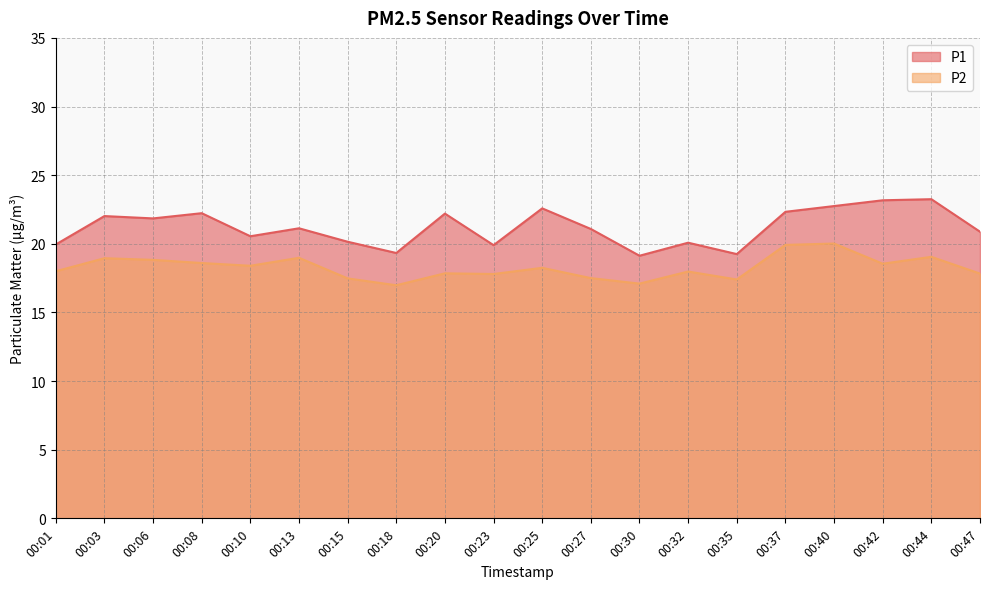

Reading left to right, transcribe all the data shown in this chart.

P1: 00:01=19.9	00:03=22.0	00:06=21.9	00:08=22.2	00:10=20.6	00:13=21.1	00:15=20.1	00:18=19.3	00:20=22.2	00:23=19.9	00:25=22.6	00:27=21.1	00:30=19.1	00:32=20.1	00:35=19.2	00:37=22.3	00:40=22.8	00:42=23.2	00:44=23.2	00:47=20.9
P2: 00:01=18.0	00:03=18.9	00:06=18.8	00:08=18.6	00:10=18.4	00:13=19.0	00:15=17.5	00:18=17.0	00:20=17.9	00:23=17.8	00:25=18.2	00:27=17.5	00:30=17.1	00:32=18.0	00:35=17.4	00:37=19.9	00:40=20.0	00:42=18.6	00:44=19.1	00:47=17.8